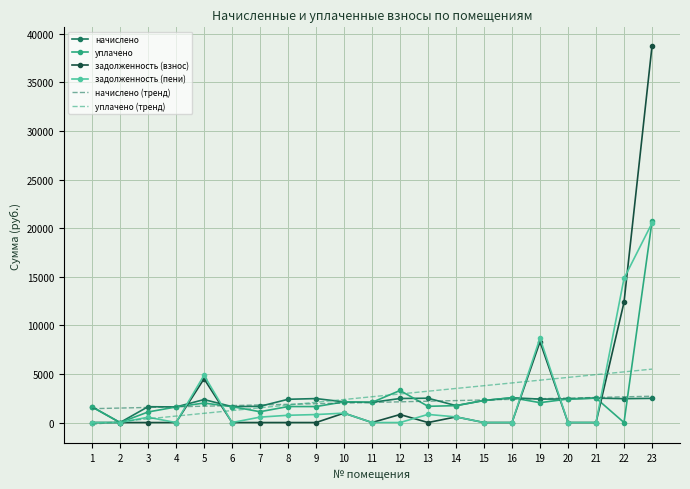

True or false: задолженность (взнос) and уплачено (тренд) intersect in this chart.

True